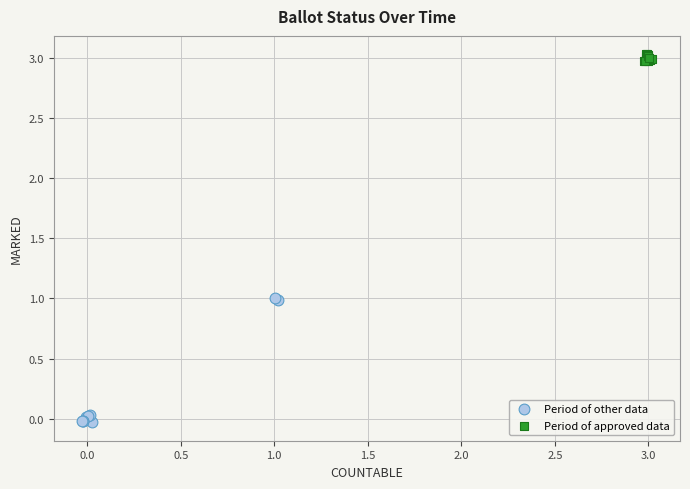

Which series contains the highest Y value?

Period of approved data